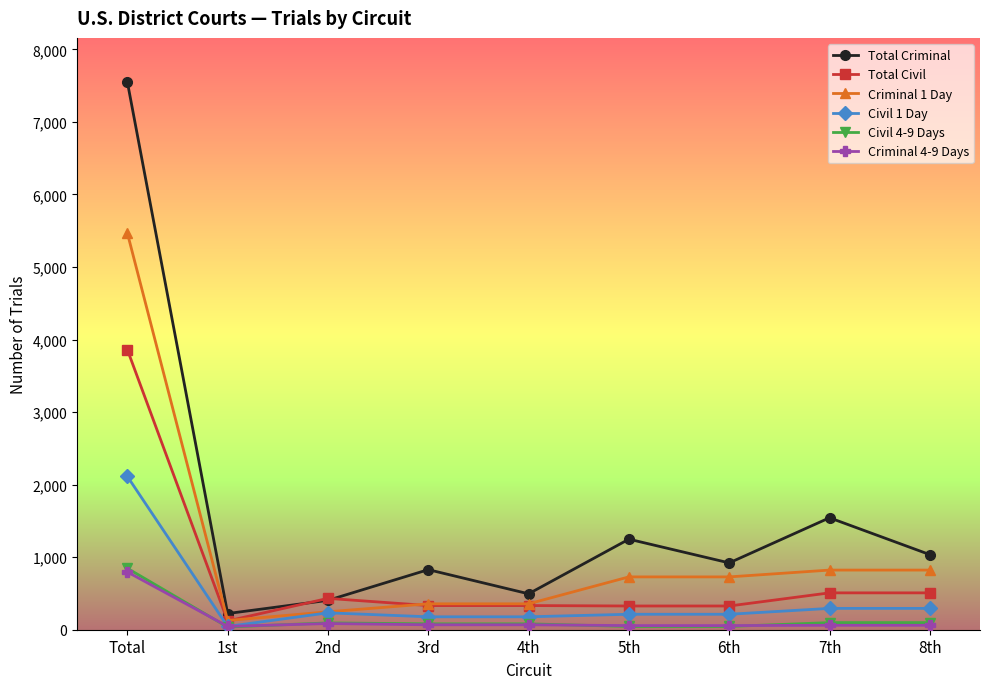

At which category does Total Civil reach its first local peak?

2nd